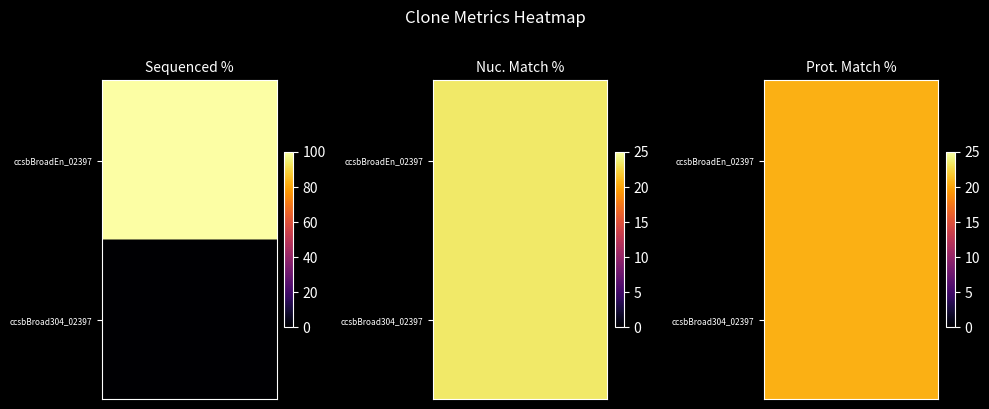

Which series has the widest spread of values?

ccsbBroadEn_02397